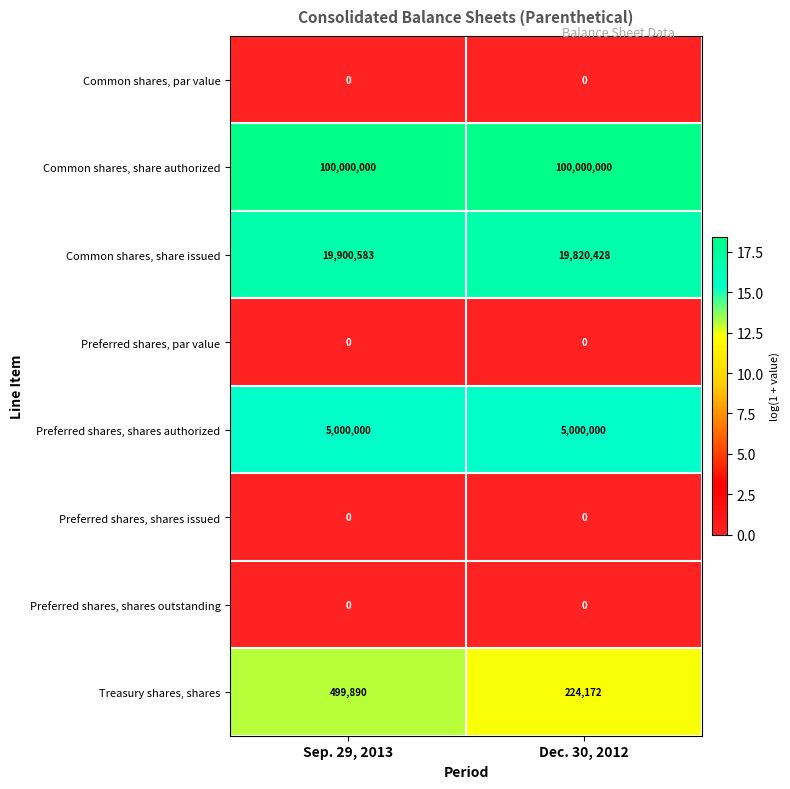

What is the maximum value shown in the chart?

100000000